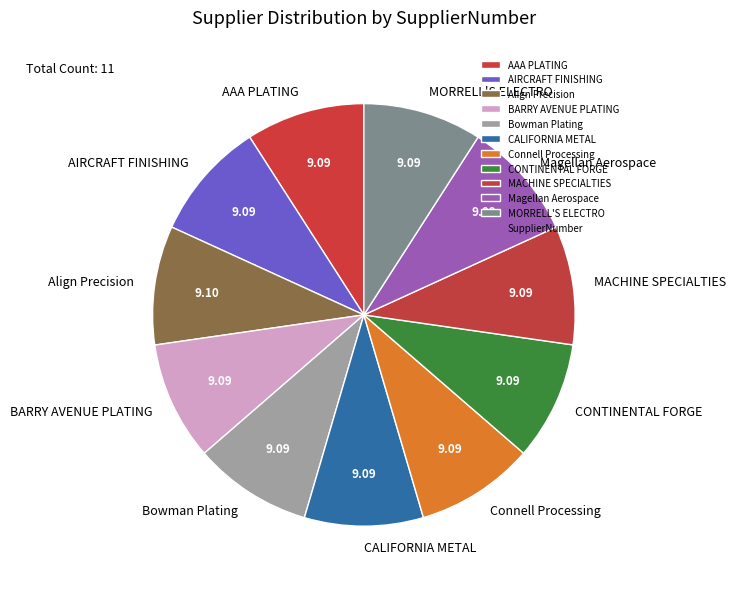

Is the sum of MORRELL'S ELECTRO and Align Precision greater than half?

No